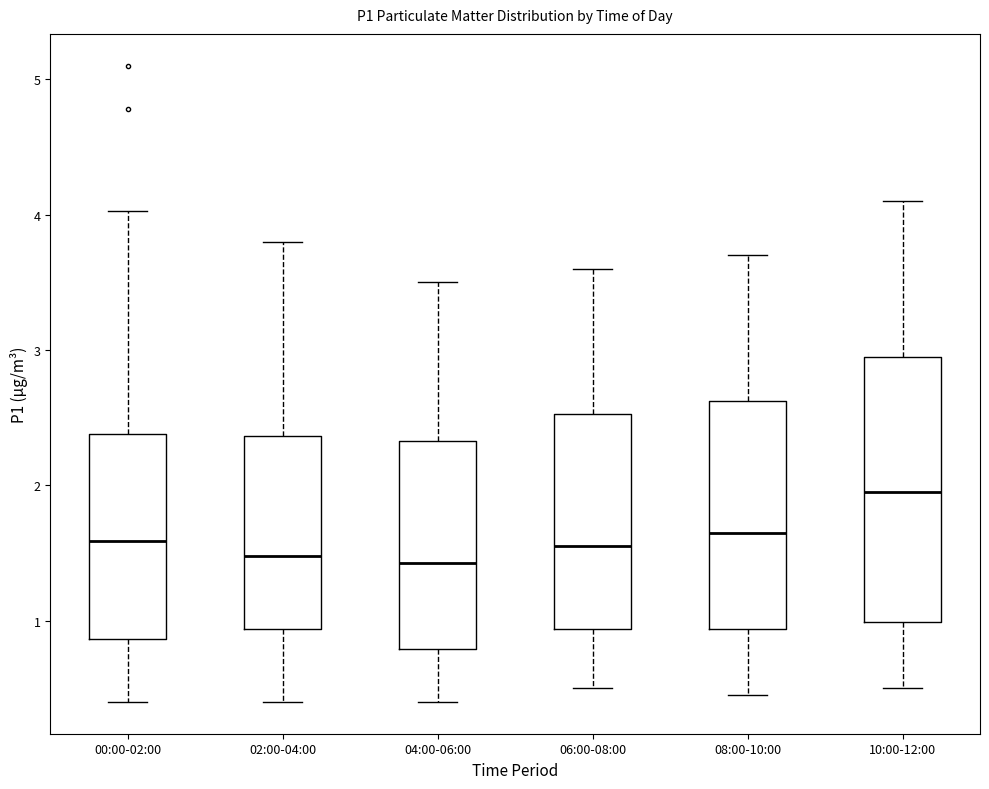

Reading left to right, read every box against the y-axis: the position of its median line, the range the box covers, and the ends of its whiskers. The values are not printed on the chart, so give them approximately, as read against the axis.

00:00-02:00: median 1.6, box 0.9 to 2.4, whiskers 0.4 to 4.0
02:00-04:00: median 1.5, box 0.9 to 2.4, whiskers 0.4 to 3.8
04:00-06:00: median 1.4, box 0.8 to 2.3, whiskers 0.4 to 3.5
06:00-08:00: median 1.6, box 0.9 to 2.5, whiskers 0.5 to 3.6
08:00-10:00: median 1.7, box 0.9 to 2.6, whiskers 0.5 to 3.7
10:00-12:00: median 2.0, box 1.0 to 3.0, whiskers 0.5 to 4.1